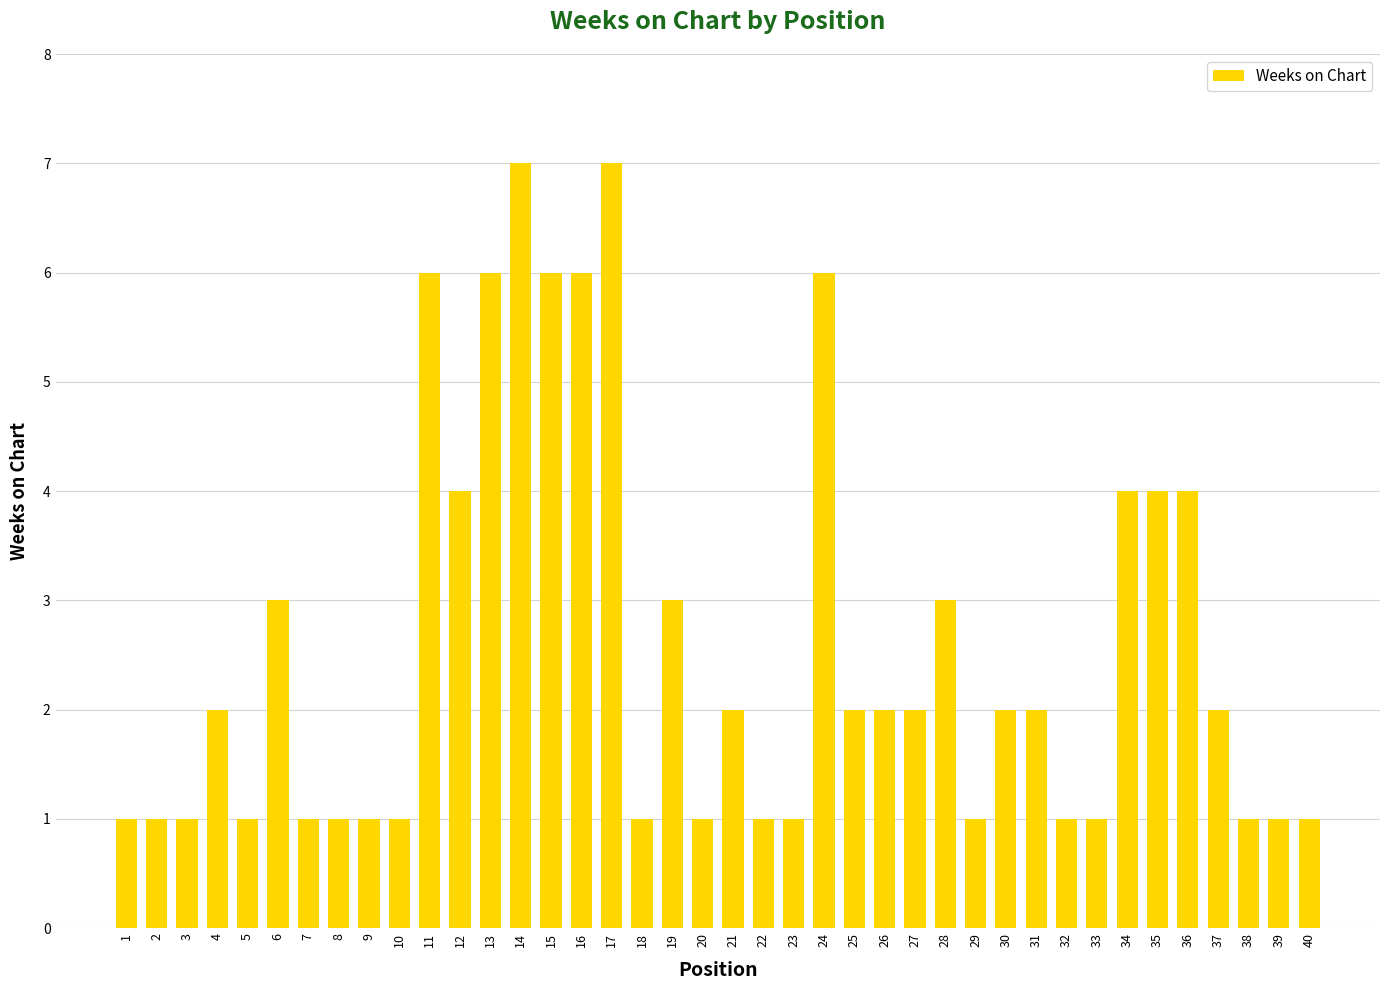

What is the difference between the values at 31 and 14?

5